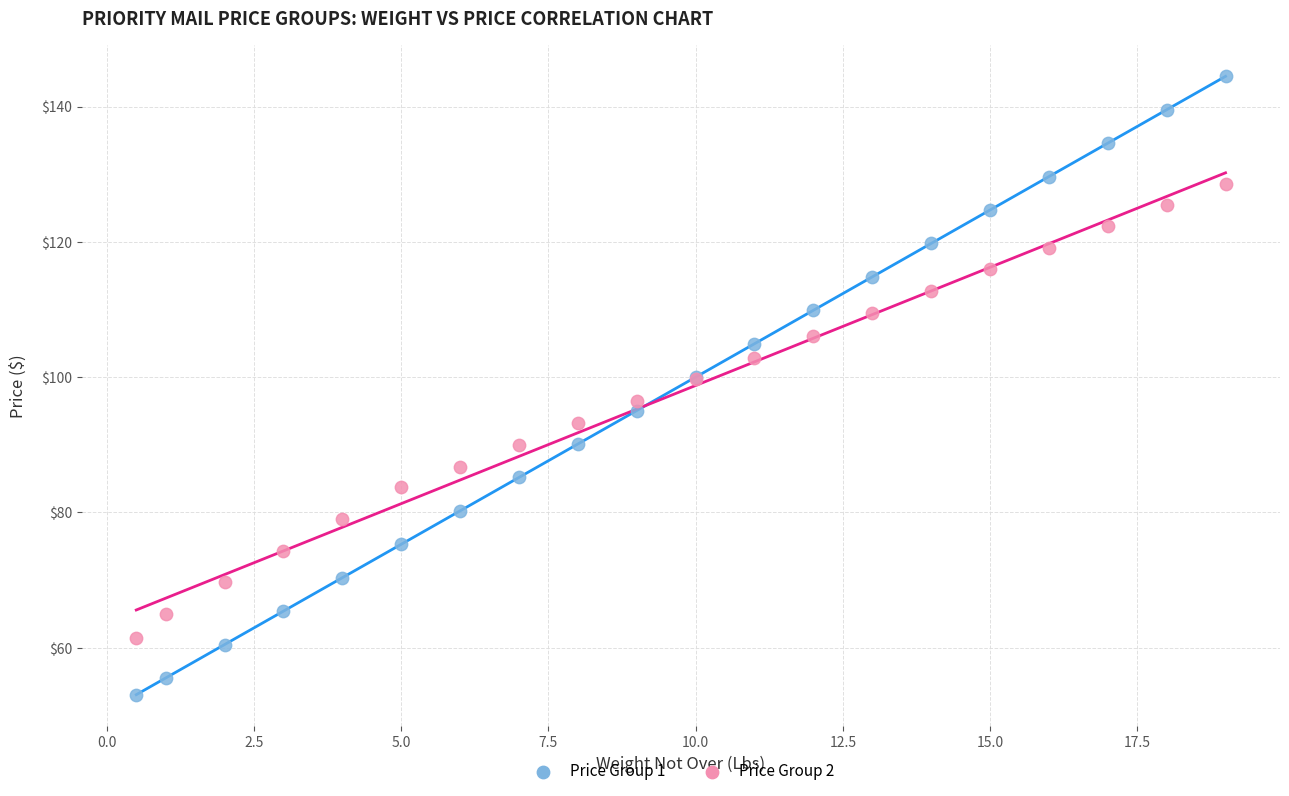

Which series has the widest spread of Y values?

Price Group 1